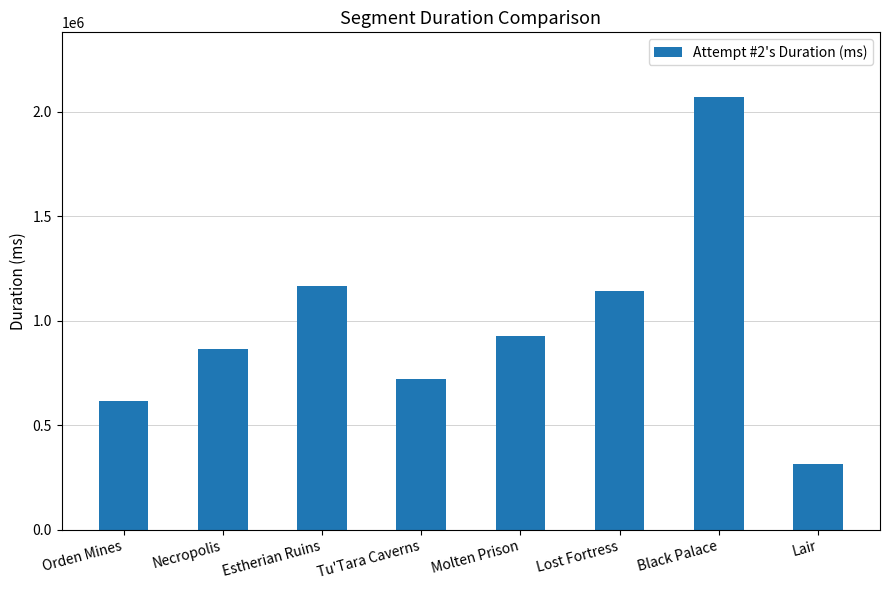

What is the label of the 8th bar from the left?

Lair